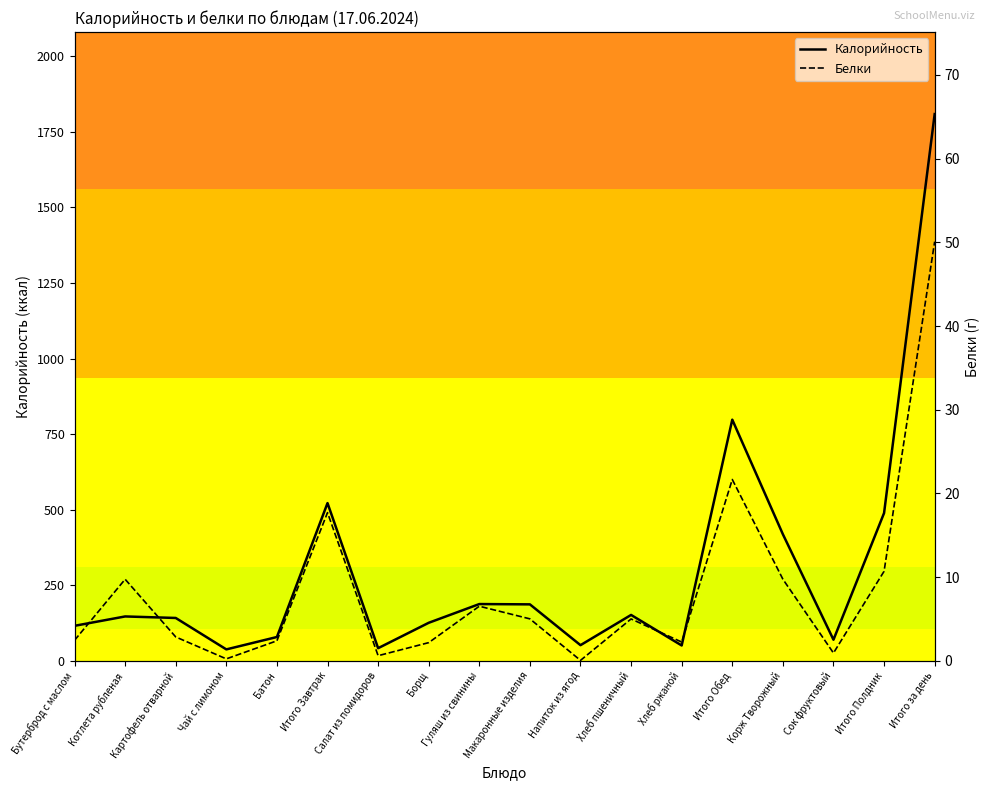

True or false: Калорийность has a value of 147.0 at Котлета рубленая.

True